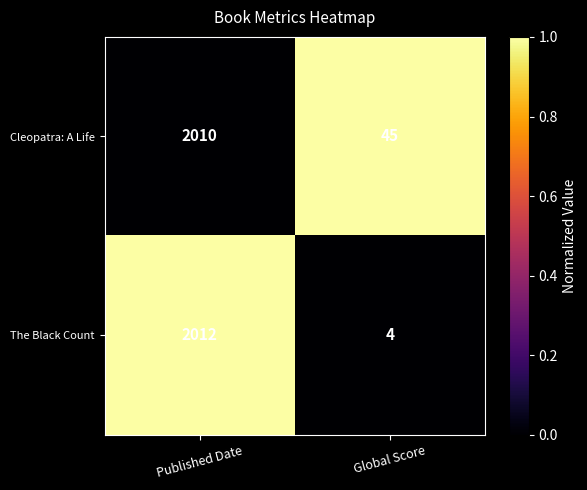

What is the difference between the The Black Count values at Published Date and Global Score?

2008